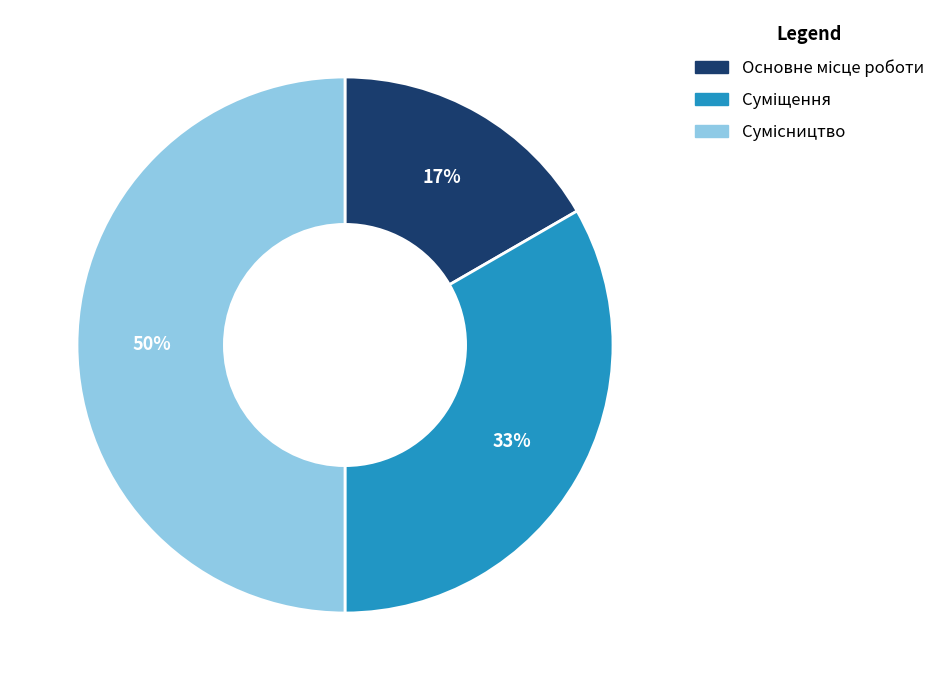

To the nearest percent, what is the average slice percentage?

33%